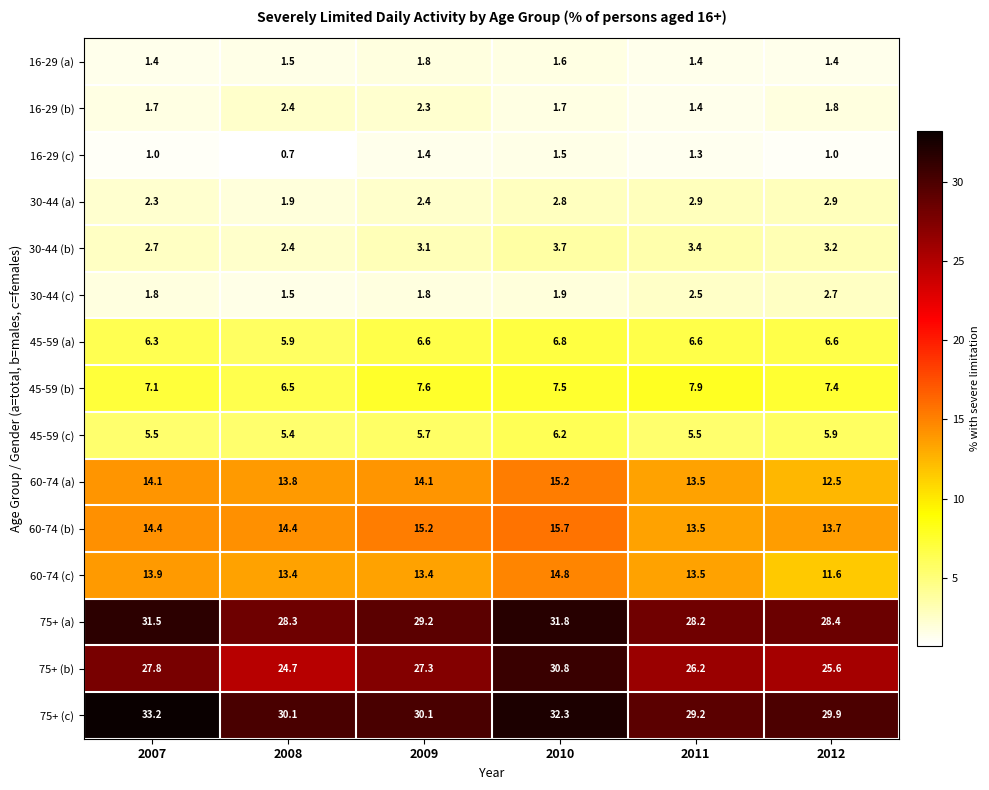

How many series are shown in this chart?

15